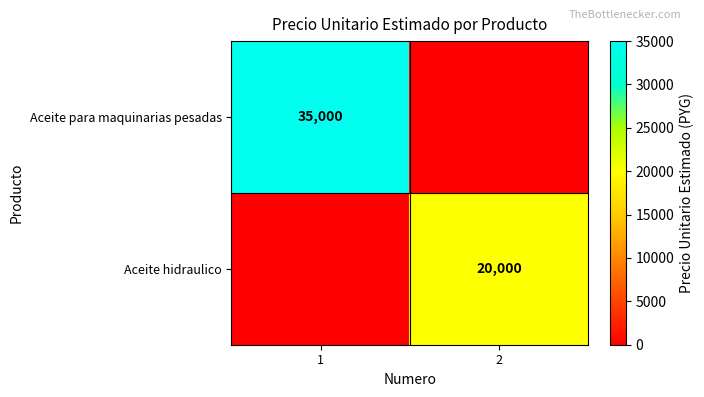

True or false: Aceite hidraulico has a value of 20000 at 2.

True